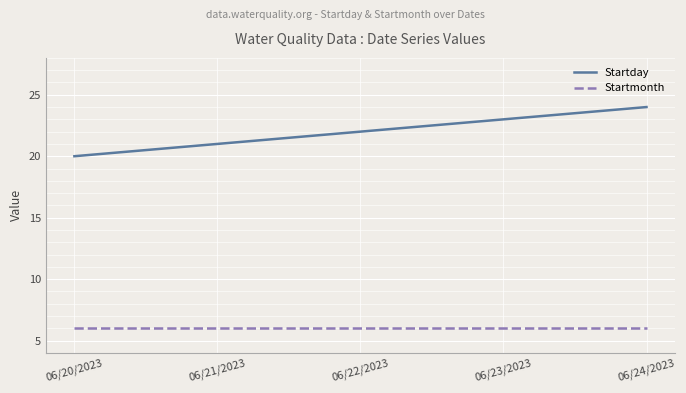

What is the minimum value shown in the chart?

6